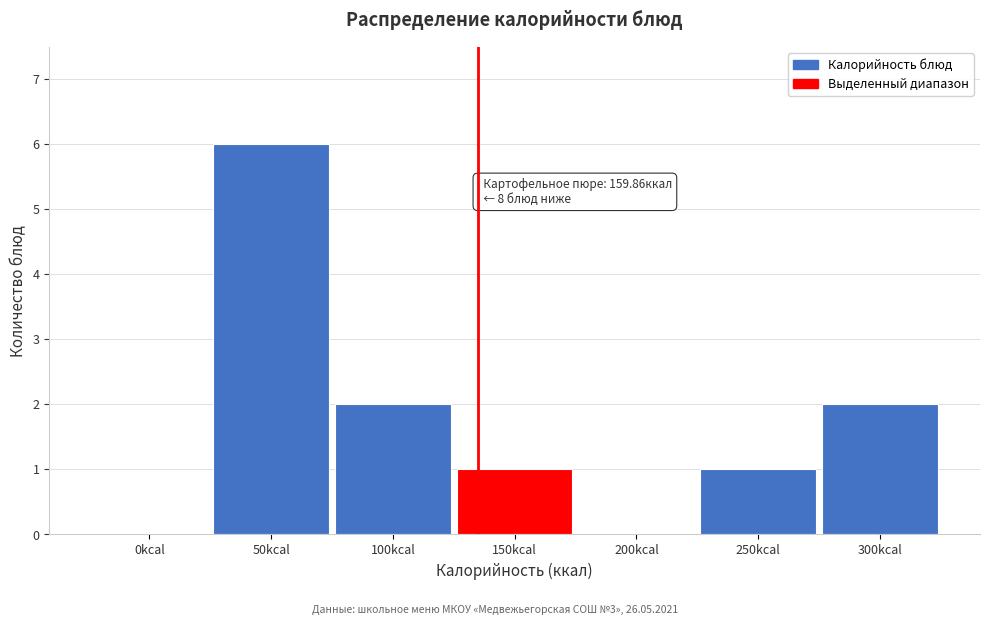

Reading left to right, extract all data points from this chart.

0kcal=0	50kcal=6	100kcal=2	150kcal=1	200kcal=0	250kcal=1	300kcal=2